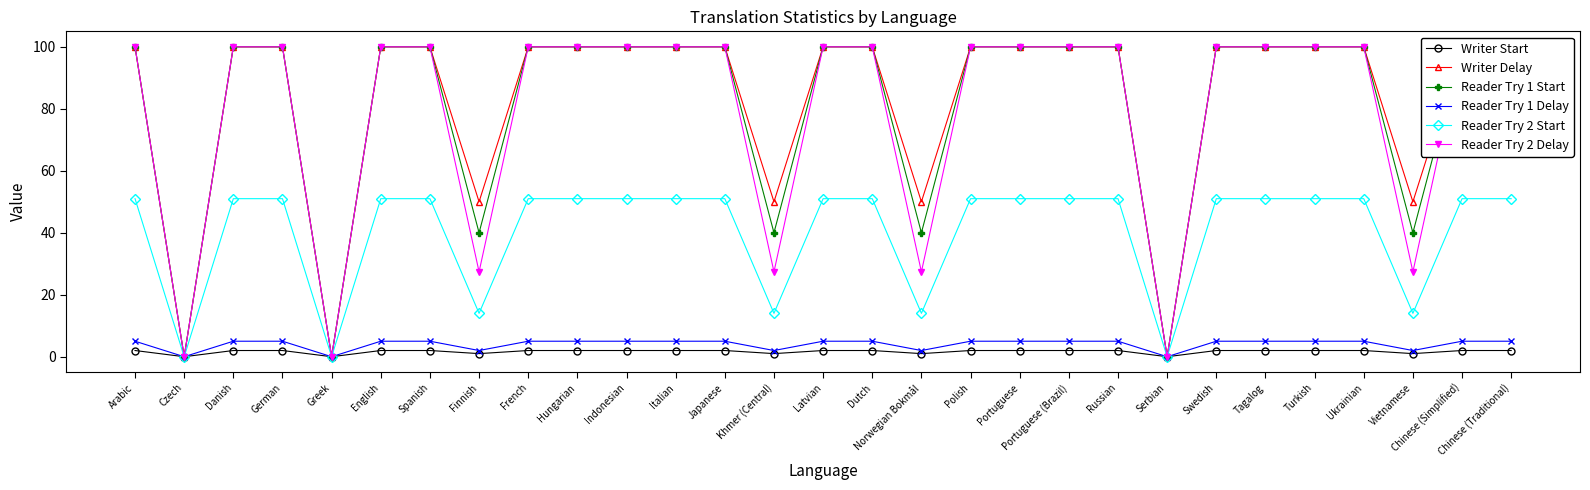

What position from the left is Swedish?

23